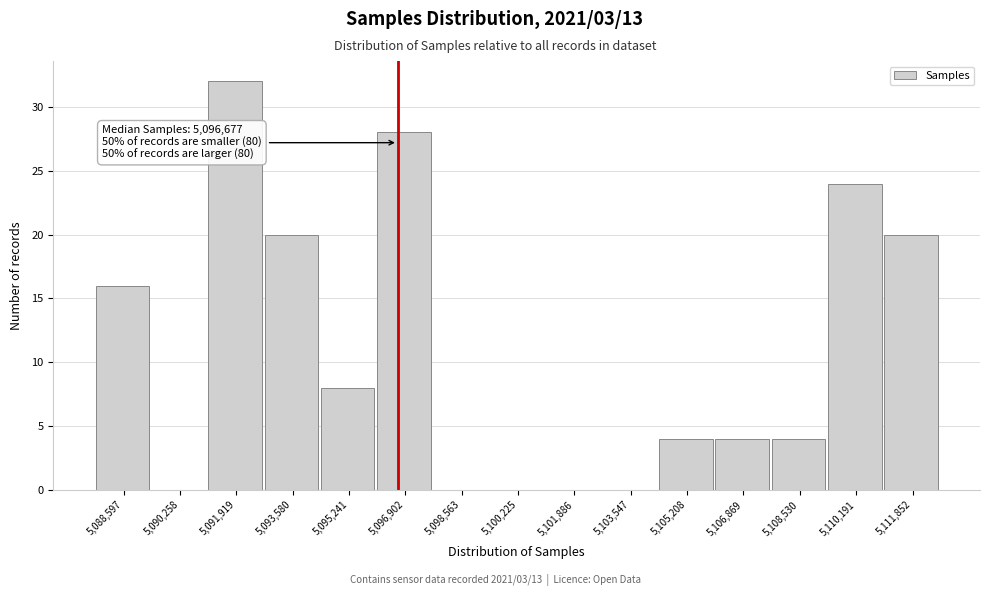

Over which range of the x-axis is the bar tallest?

5091000 to 5092800